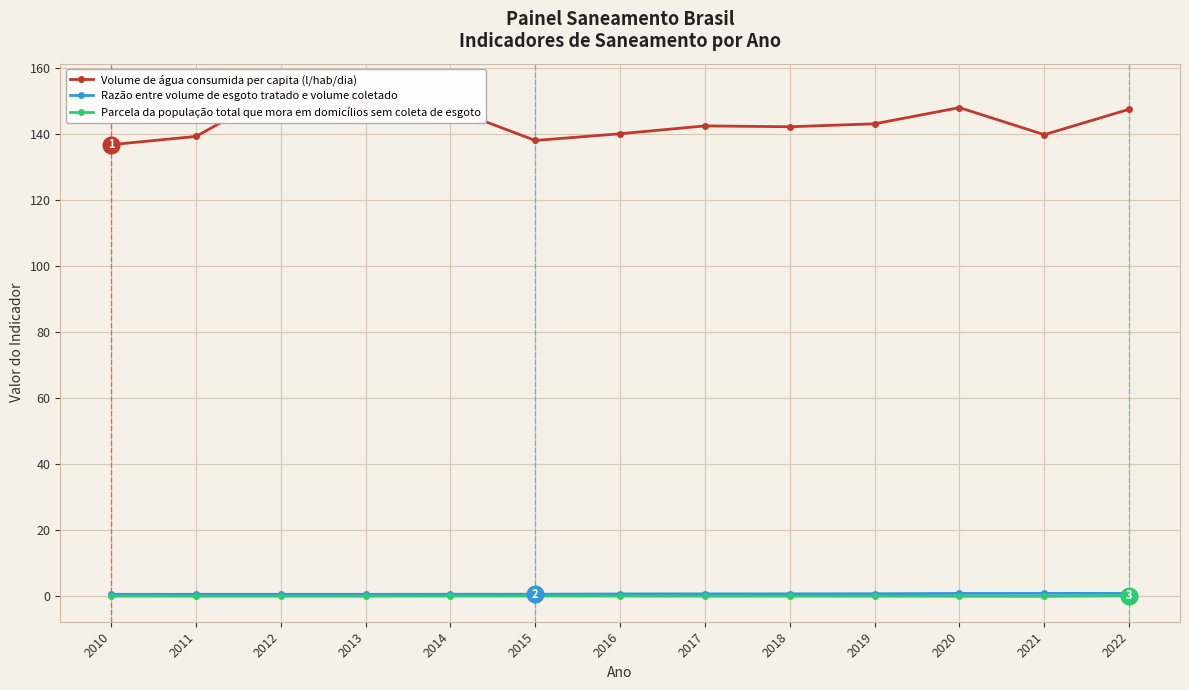

Is the value of Volume de água consumida per capita (l/hab/dia) at 2014 greater than the value of Razão entre volume de esgoto tratado e volume coletado at 2021?

Yes